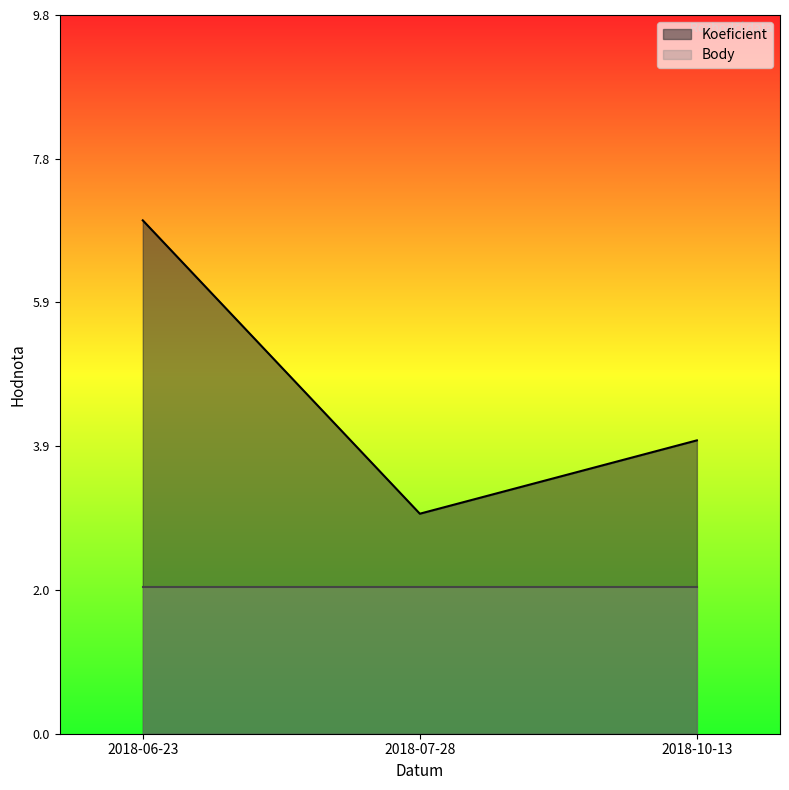

What is the sum of all values?

14